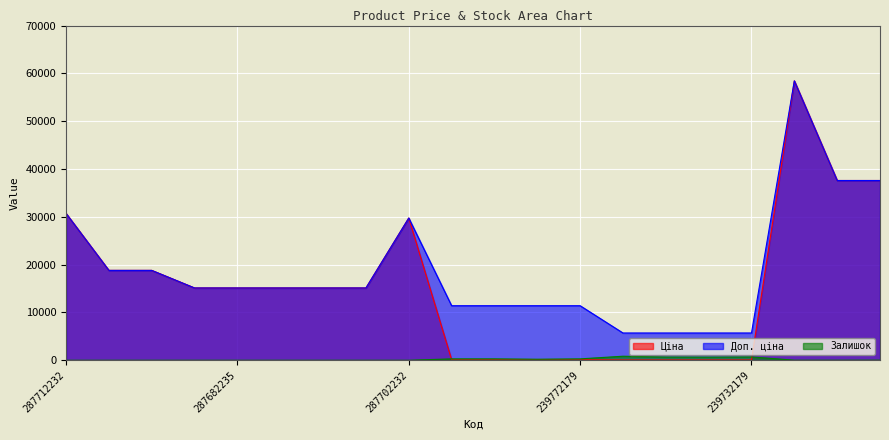

Which label corresponds to the largest value in the chart?

285662232